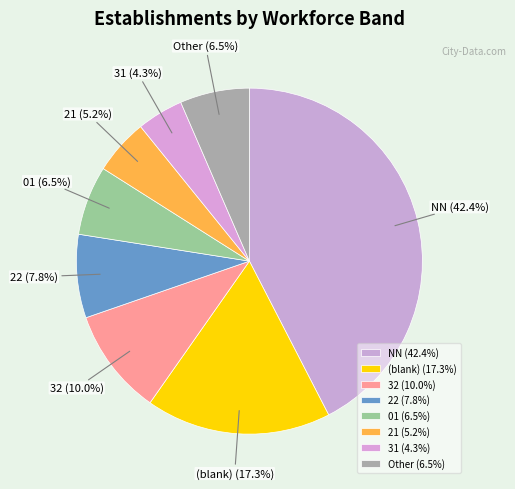

Between (blank) (17.3%) and 32 (10.0%), which is larger?

(blank) (17.3%)